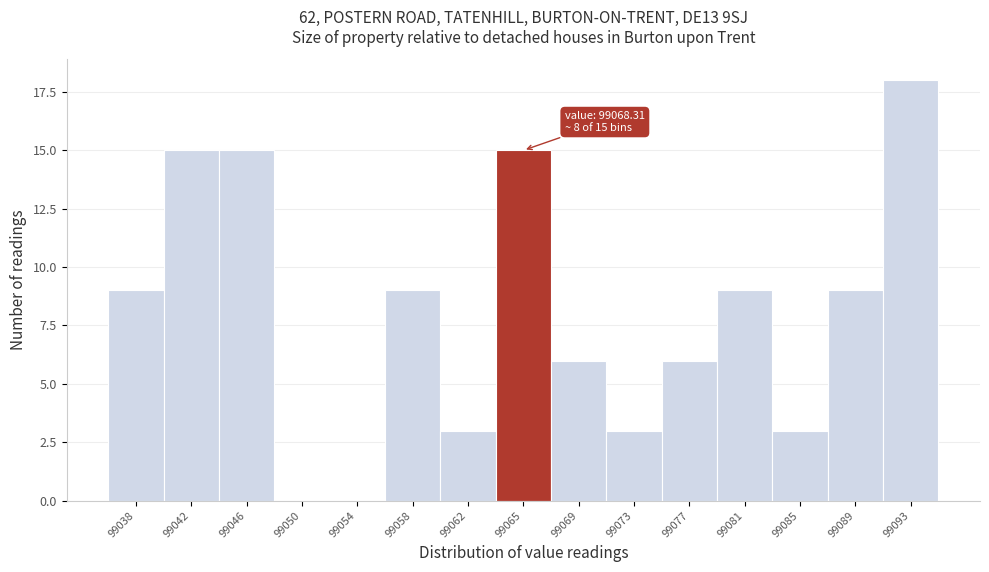

Reading right to left, extract all data points from this chart.

99093=18	99089=9	99085=3	99081=9	99077=6	99073=3	99069=6	99065=15	99062=3	99058=9	99054=0	99050=0	99046=15	99042=15	99038=9